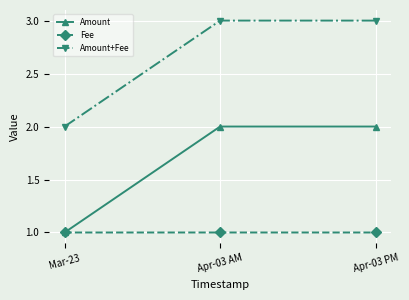

Reading left to right, what are all the values shown in this chart?

Amount: Mar-23=1.0	Apr-03 AM=2.0	Apr-03 PM=2.0
Fee: Mar-23=1.0	Apr-03 AM=1.0	Apr-03 PM=1.0
Amount+Fee: Mar-23=2.0	Apr-03 AM=3.0	Apr-03 PM=3.0